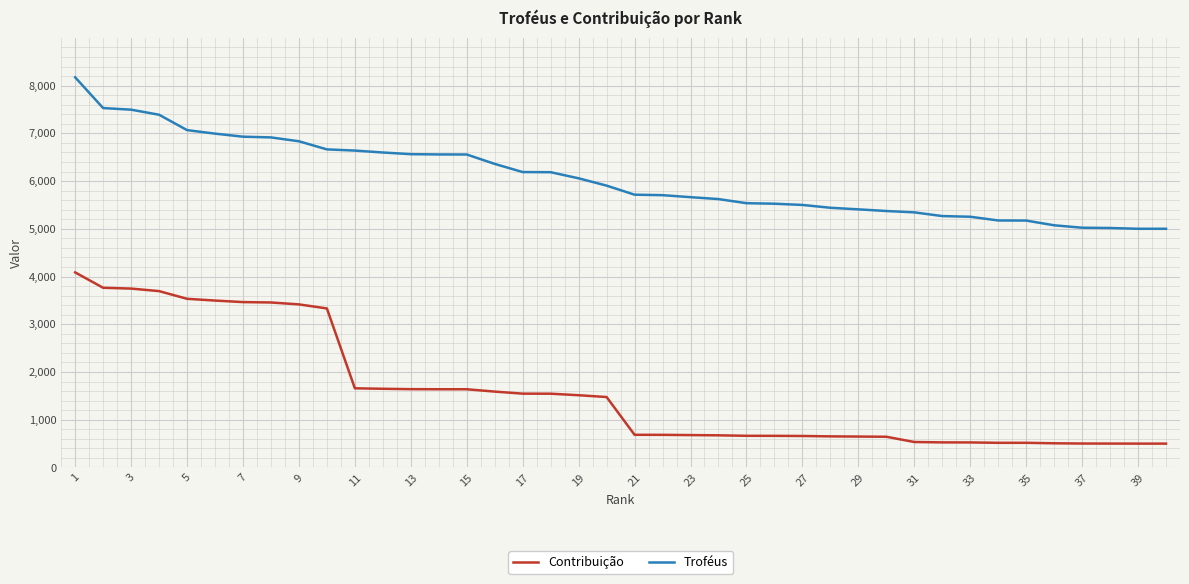

What is the maximum value for Troféus?

8174